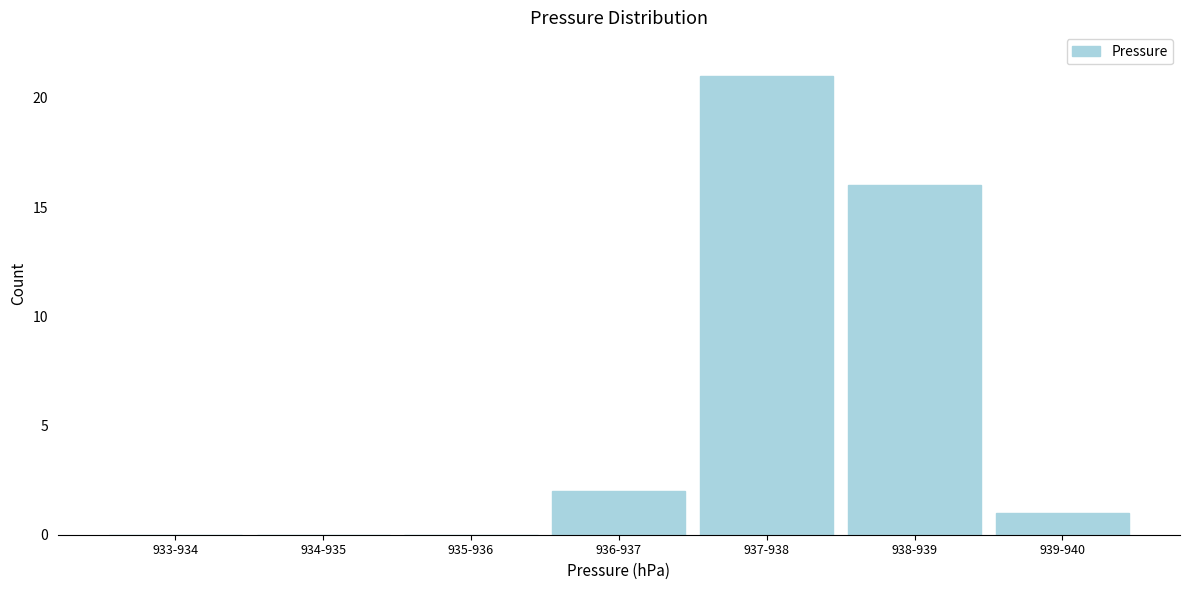

Reading right to left, what are all the values shown in this chart?

939-940=1	938-939=16	937-938=21	936-937=2	935-936=0	934-935=0	933-934=0